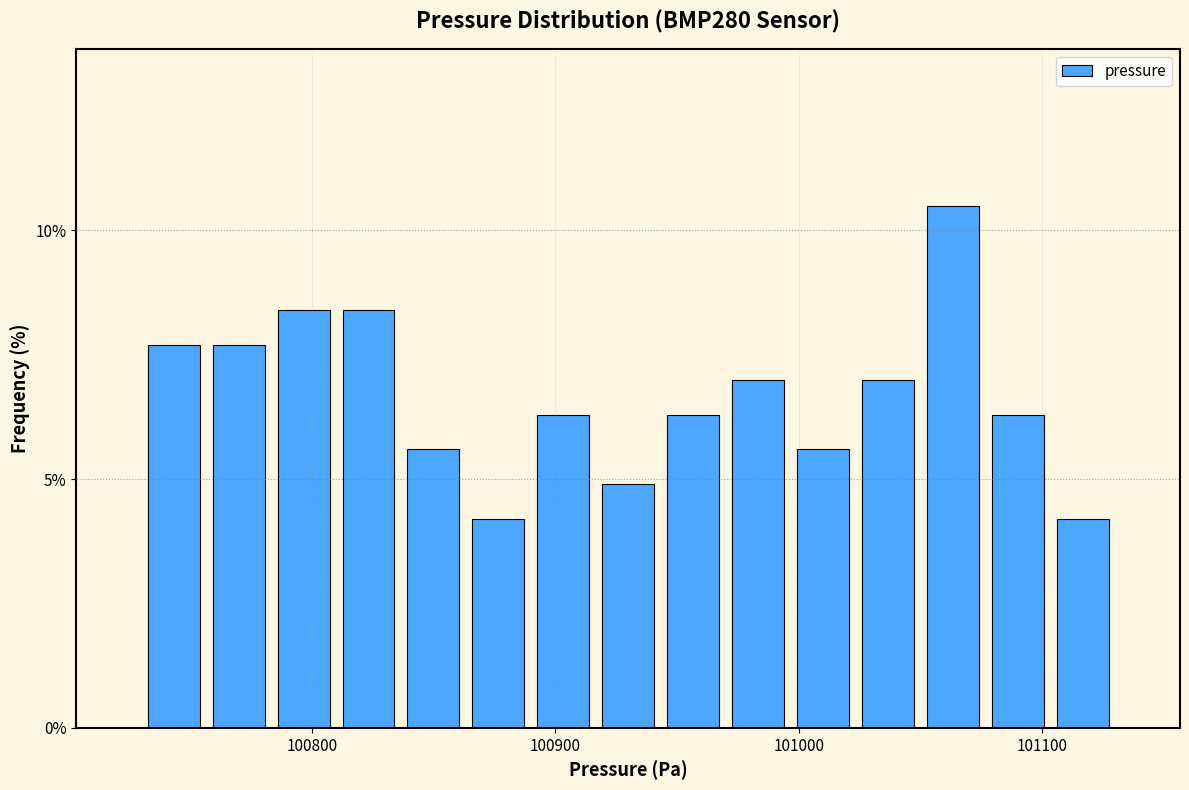

Read against the x-axis, roughly where is the centre of the tallest bar?

101060